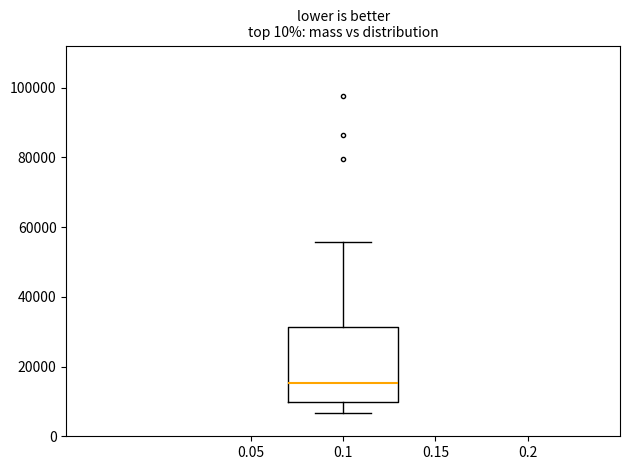

Transcribe this box plot: give where the median line is, the range the box spans, and where the two whiskers end, as read against the y-axis. The values are not printed on the chart, so give them approximately, as read against the axis.

median 16000, box 10000 to 32000, whiskers 6000 to 56000